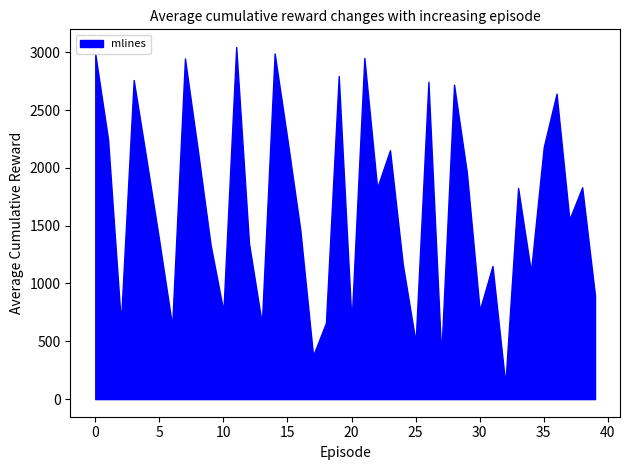

Is it true that mlines equals 857.8 at 35?

False